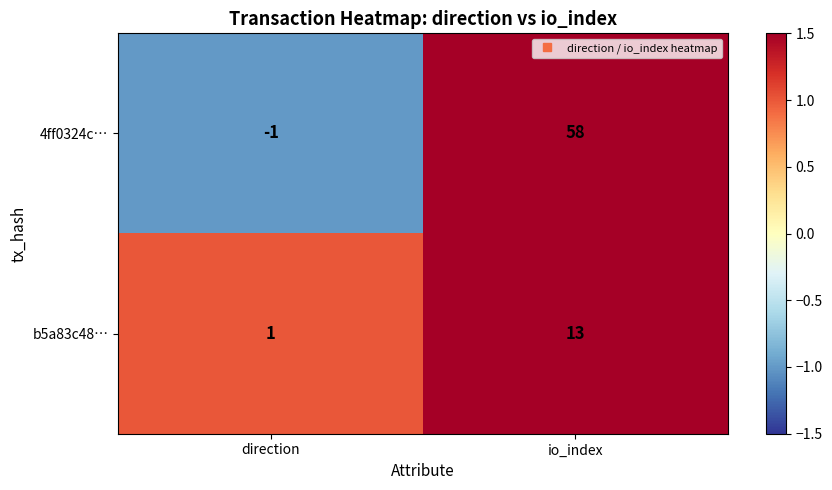

Reading left to right, what are all the values shown in this chart?

4ff0324c…: direction=-1	io_index=58
b5a83c48…: direction=1	io_index=13